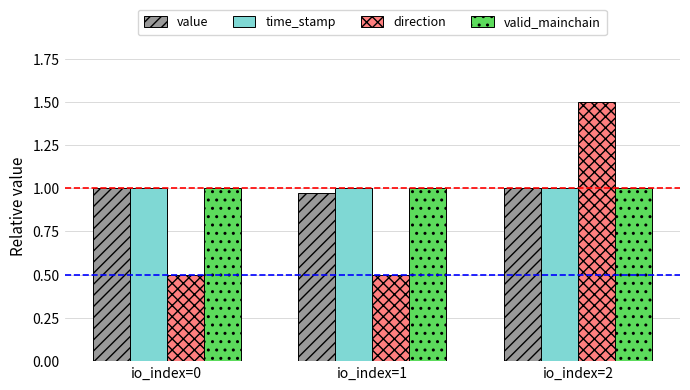

What is the greatest value displayed?

1.5